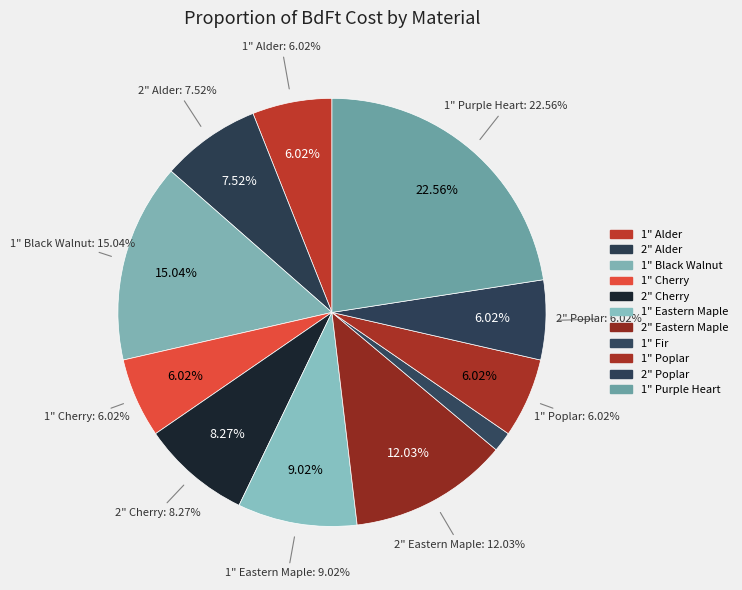

Rank the categories by value from lowest to highest.

1" Fir, 1" Alder, 1" Cherry, 1" Poplar, 2" Poplar, 2" Alder, 2" Cherry, 1" Eastern Maple, 2" Eastern Maple, 1" Black Walnut, 1" Purple Heart